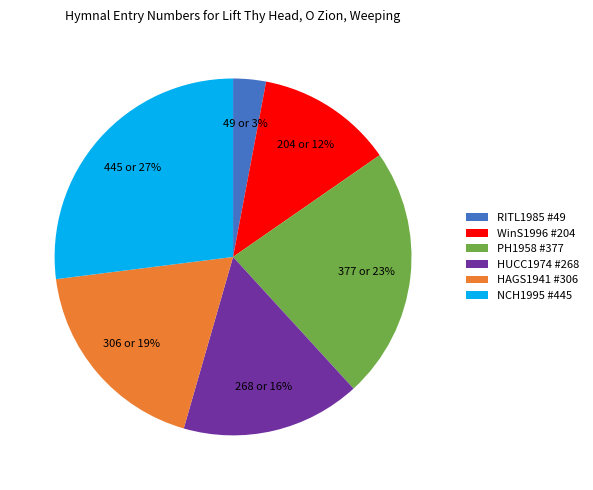

Count the number of slices in the pie.

6